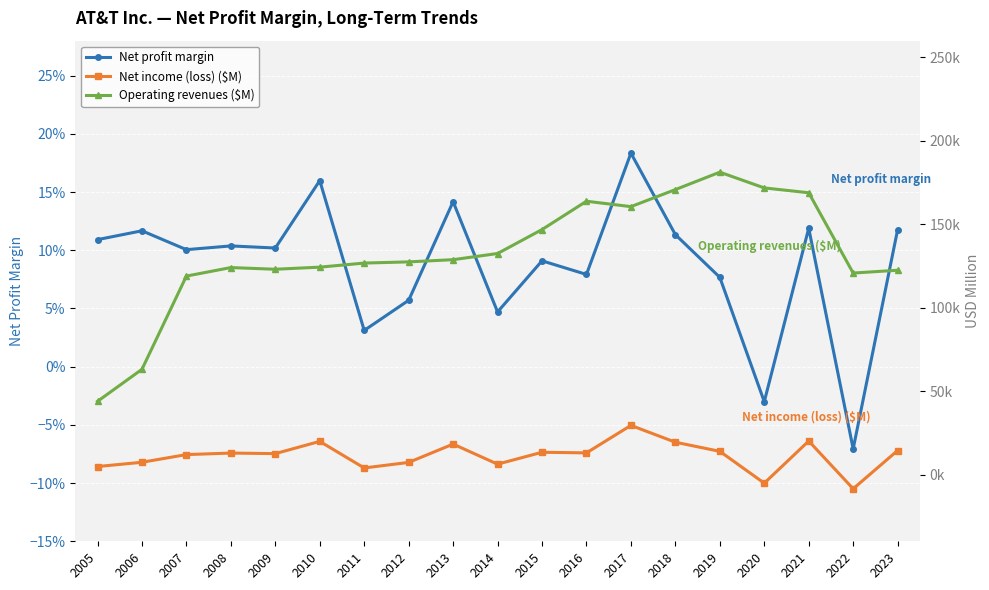

What is the total value across all series at 2008?

136895.1